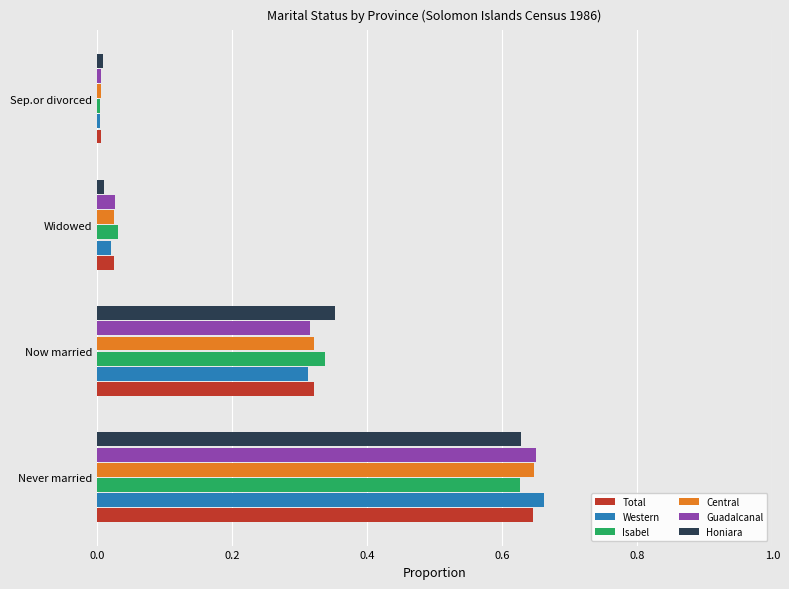

The value of Central at Widowed is 0.0. True or false?

True